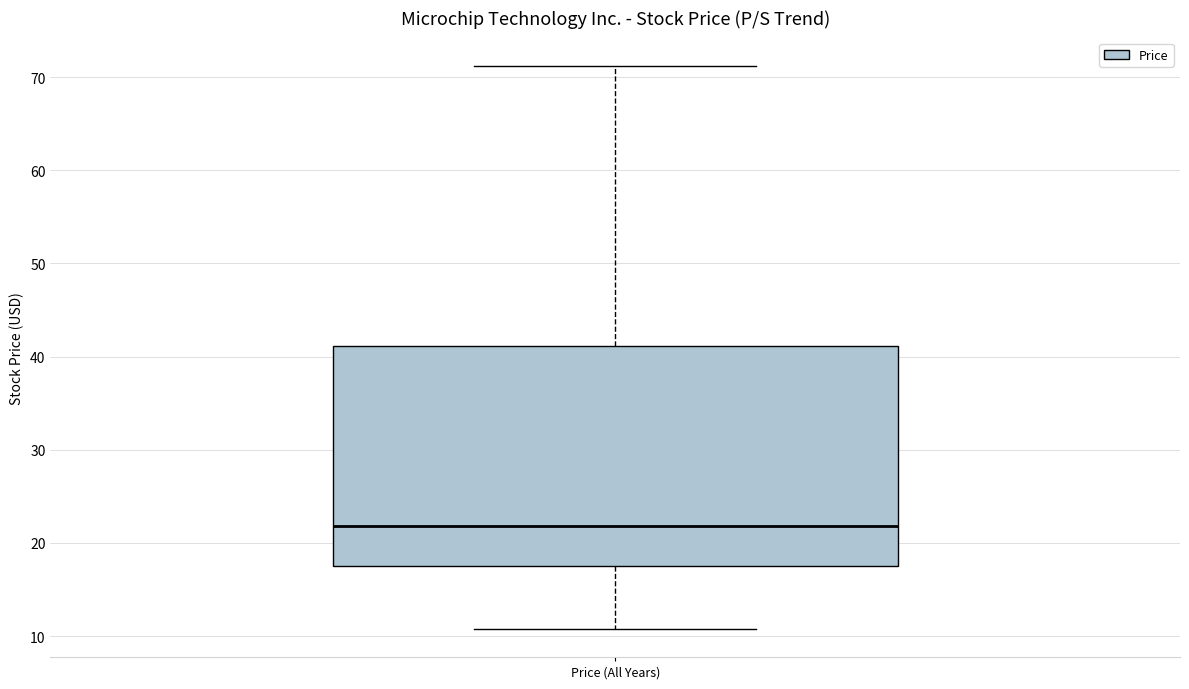

Where does the median line of the box for Price (All Years) sit on the y-axis? The values are not printed on the chart, so give them approximately, as read against the axis.

22